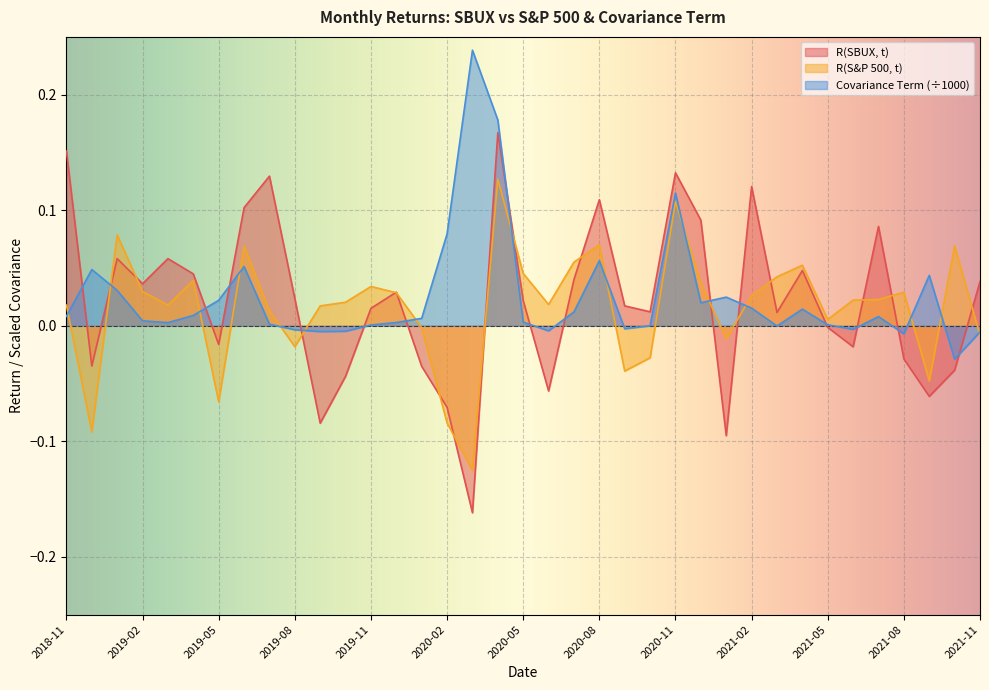

What is the spread (max minus min) of values at 2021-07?

0.1